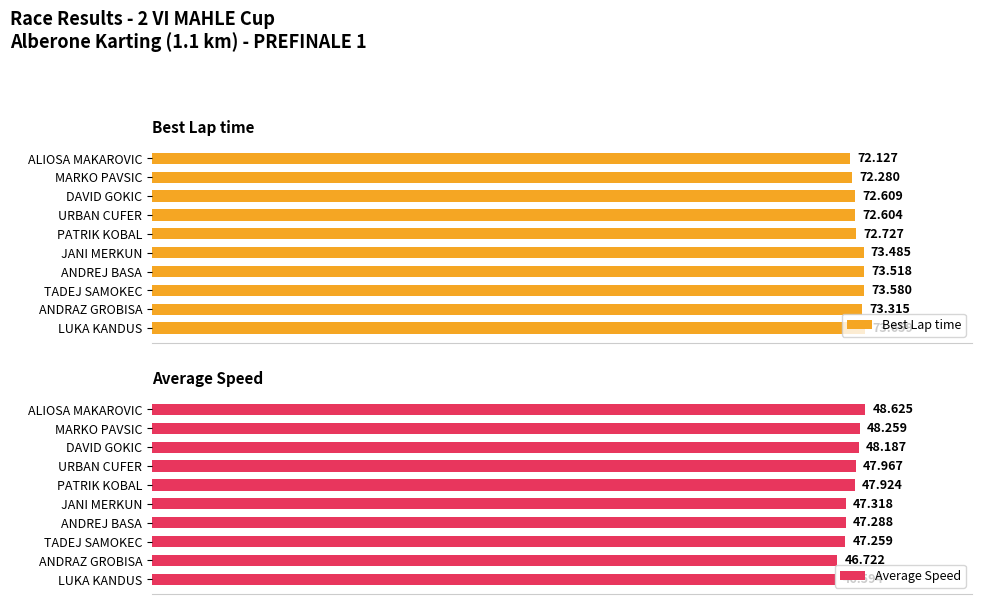

At which label is Best Lap time closest to 72?

ALIOSA MAKAROVIC